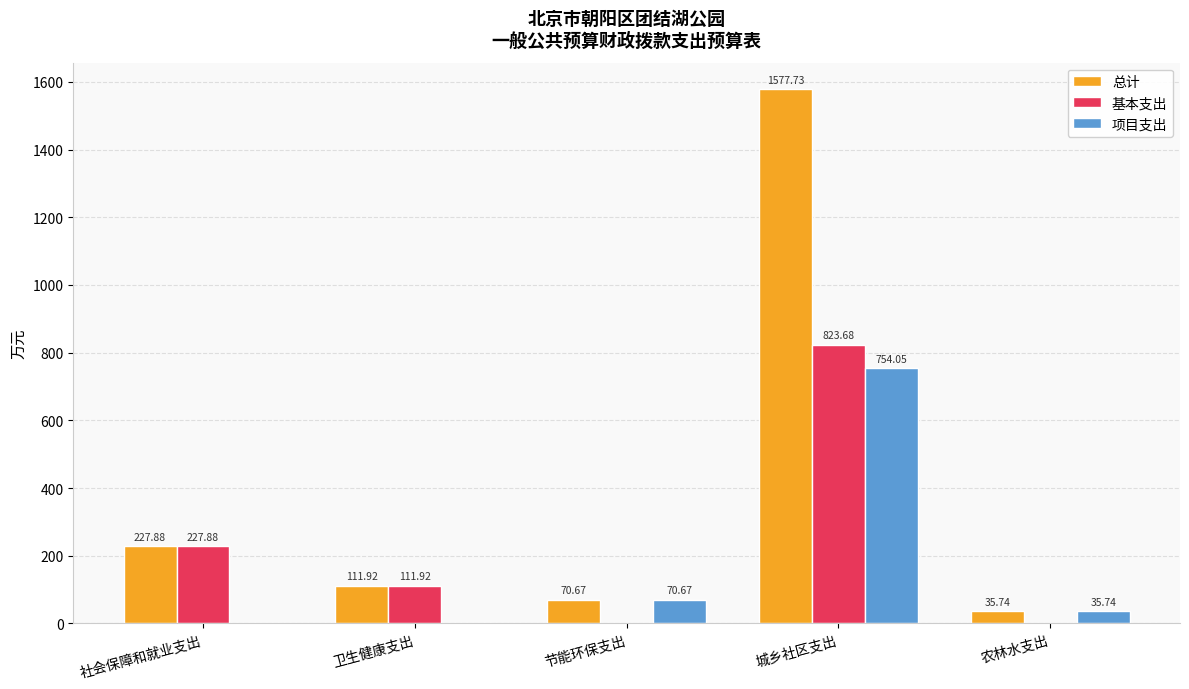

At which label does 项目支出 reach its peak?

城乡社区支出